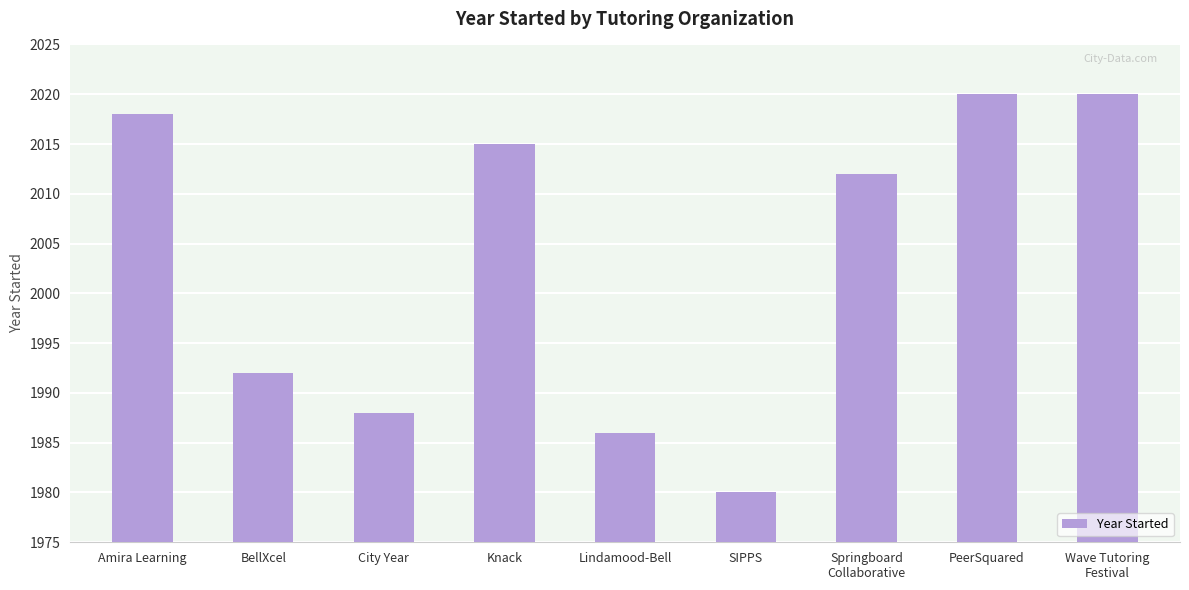

What is the change in value from Amira Learning to PeerSquared?

+2